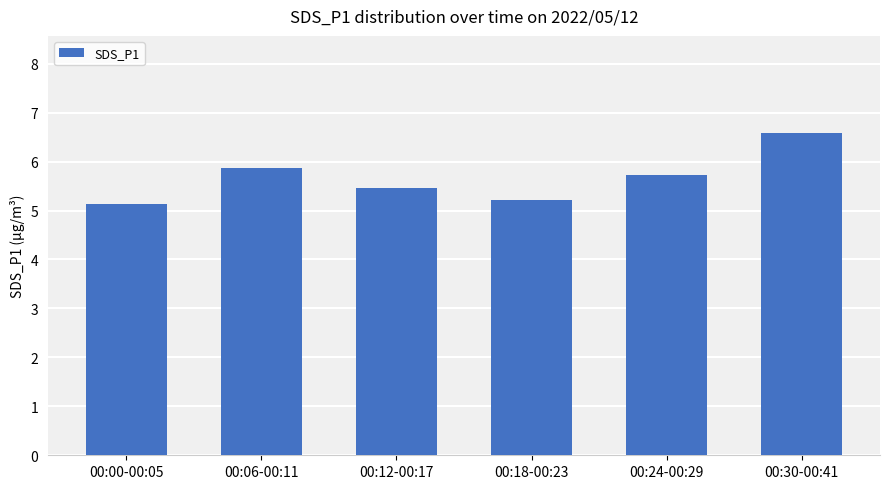

What is the change in value from 00:00-00:05 to 00:24-00:29?

+0.6